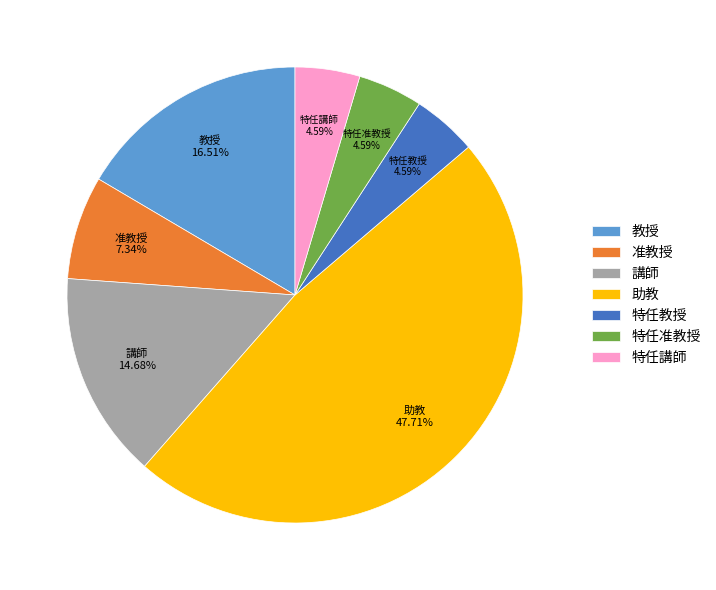

How many slices are in this pie chart?

7